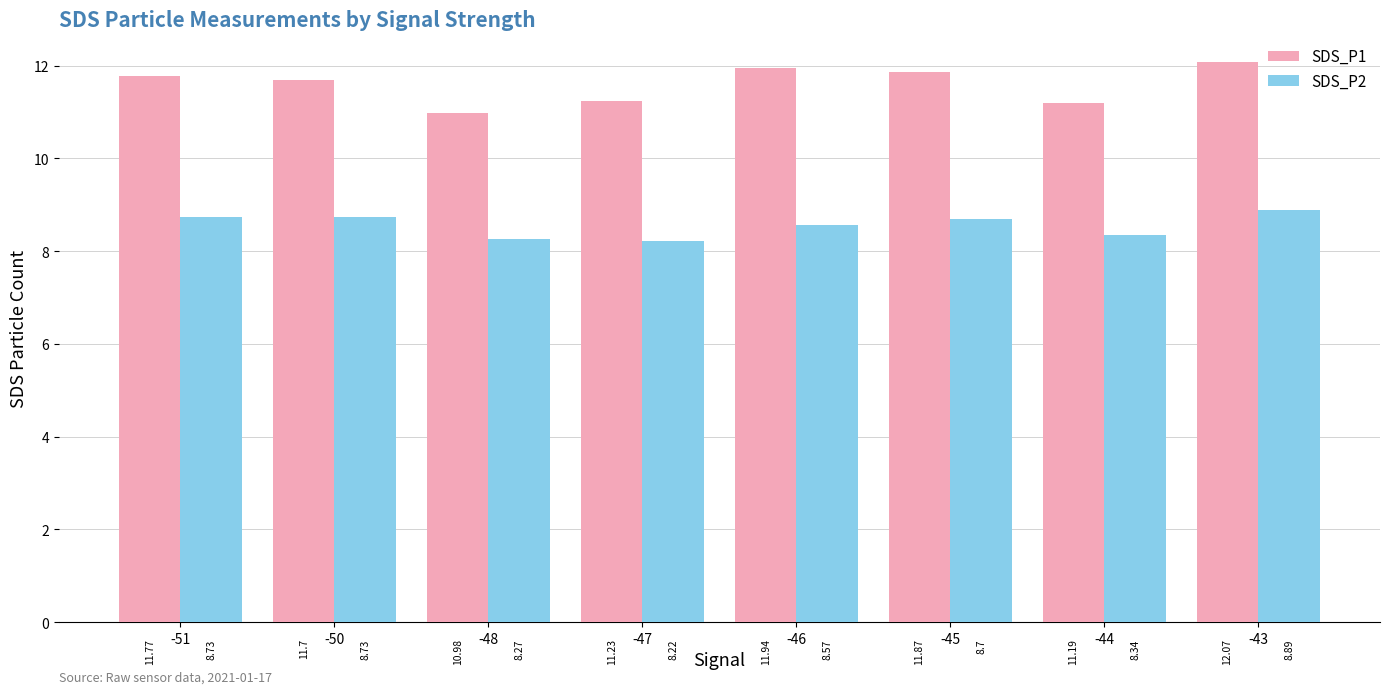

At -44, list the series in order from largest to smallest.

SDS_P1, SDS_P2